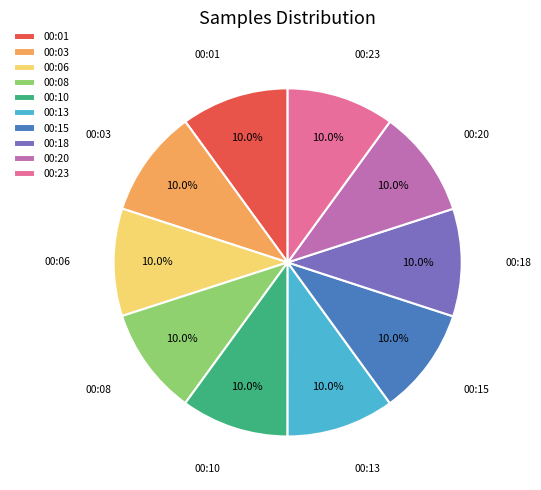

The 00:15 slice represents 4% of the pie. True or false?

False